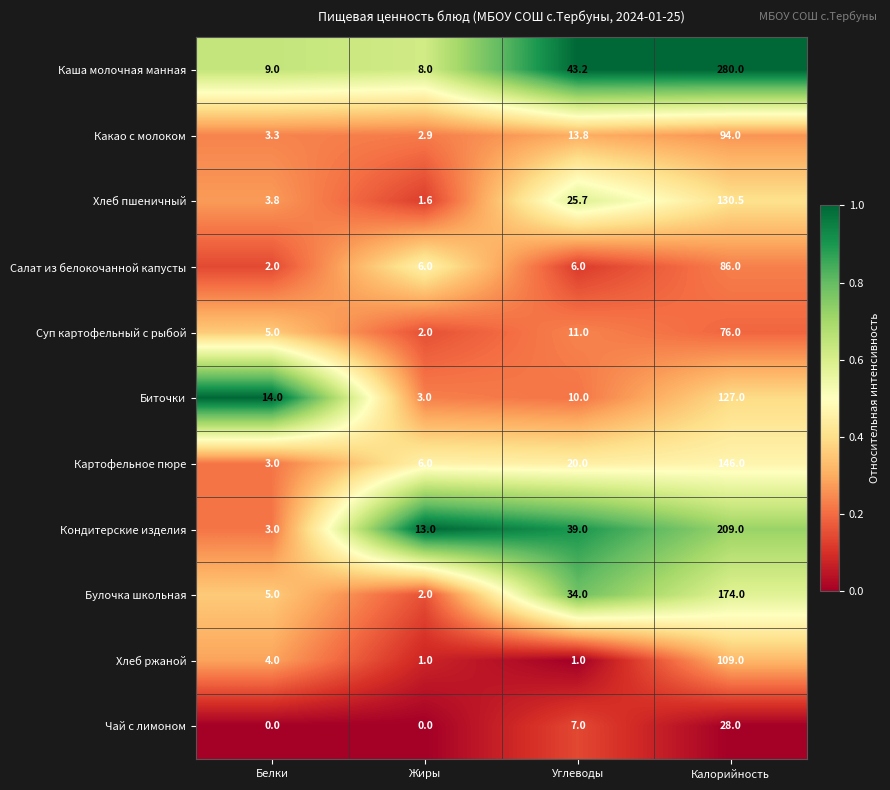

The value of Каша молочная манная at Белки is 9.0. True or false?

True